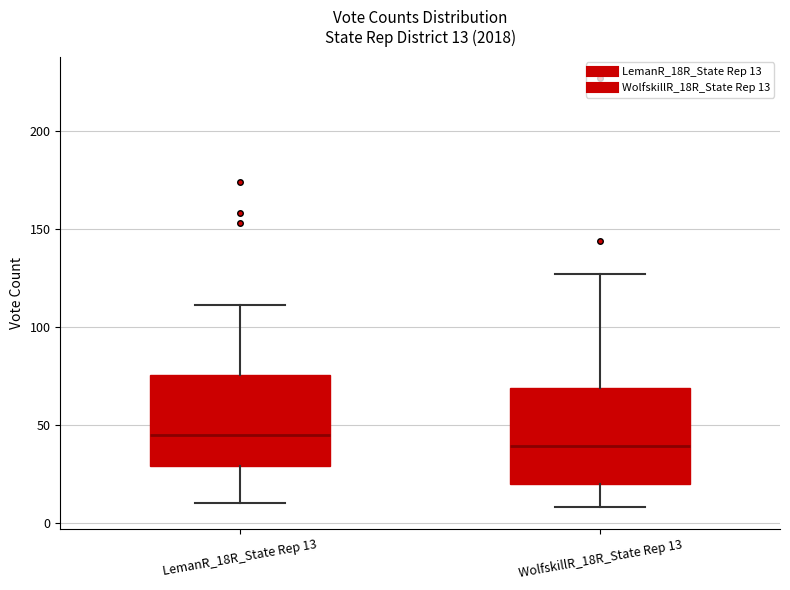

Which box's median line is the lowest?

WolfskillR_18R_State Rep 13